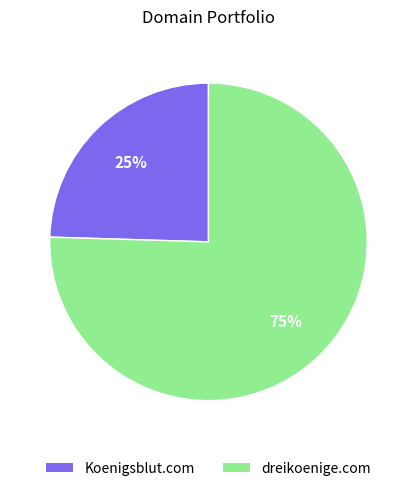

How many segments does this pie chart have?

2